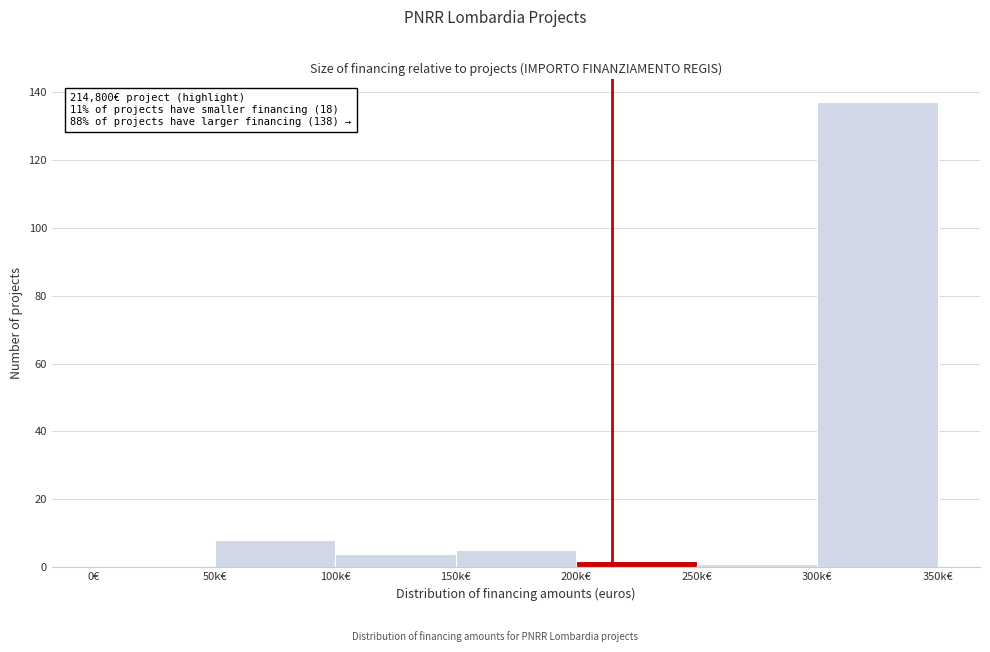

Reading left to right, transcribe all the data shown in this chart.

0€=0	50k€=8	100k€=4	150k€=5	200k€=2	250k€=1	300k€=137